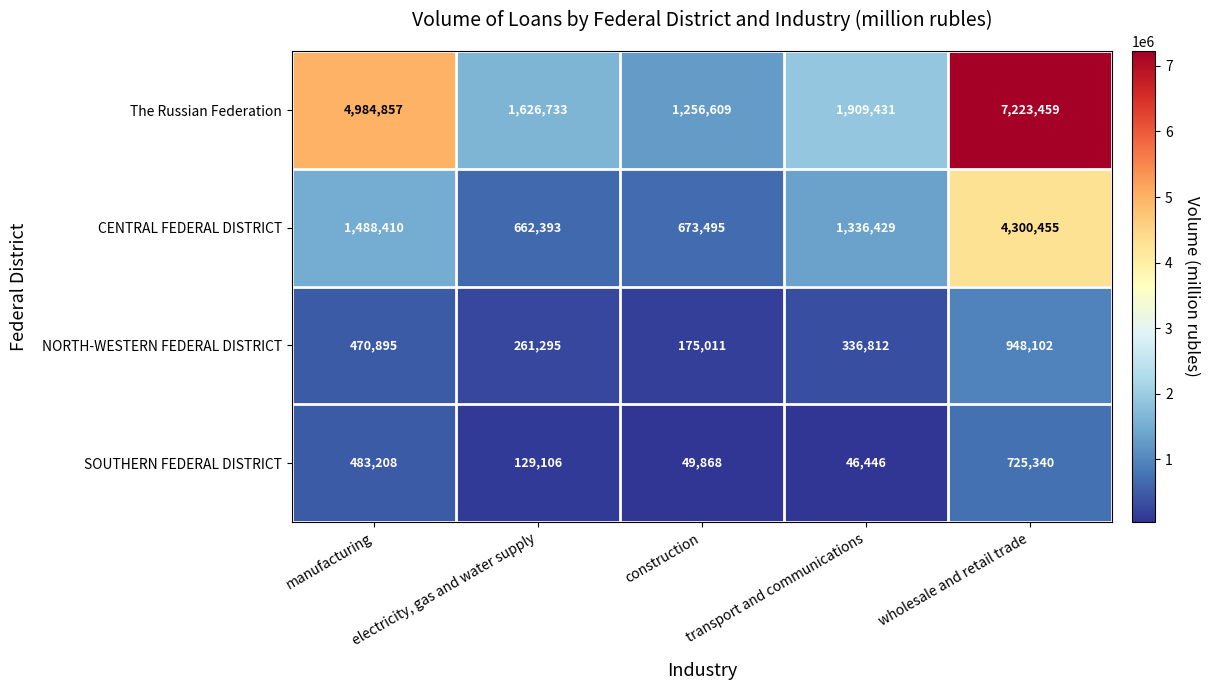

List the labels in order of SOUTHERN FEDERAL DISTRICT value, largest first.

wholesale and retail trade, manufacturing, electricity, gas and water supply, construction, transport and communications